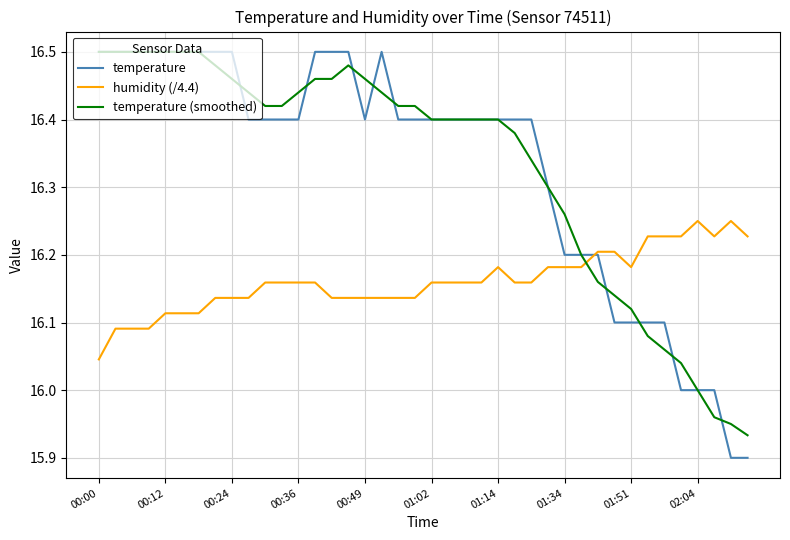

What are all the series names shown in the legend?

temperature, humidity (/4.4), temperature (smoothed)